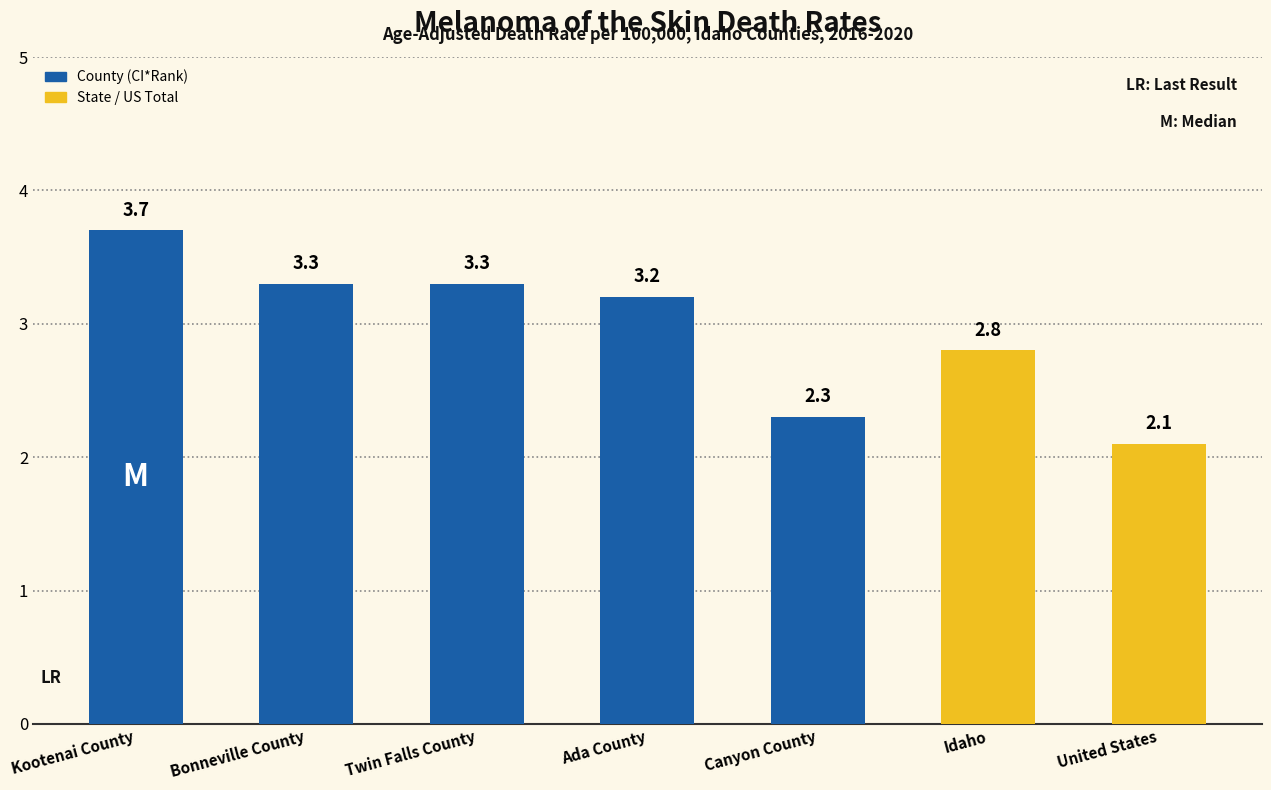

What is the change in value from Twin Falls County to United States?

-1.2